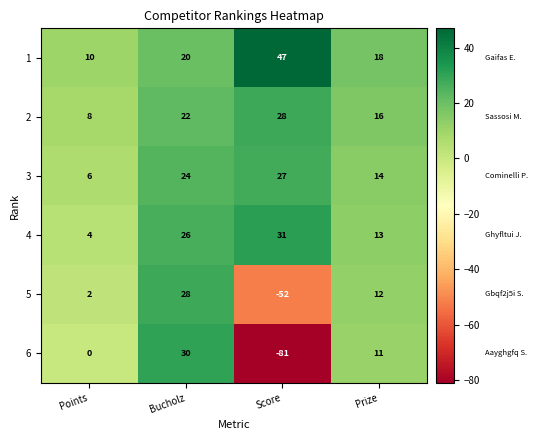

How many categories are shown in the chart?

4